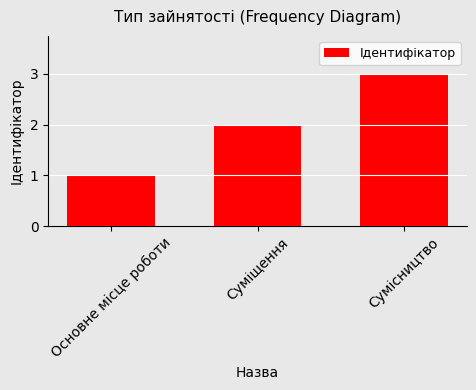

Are the bars horizontal?

No